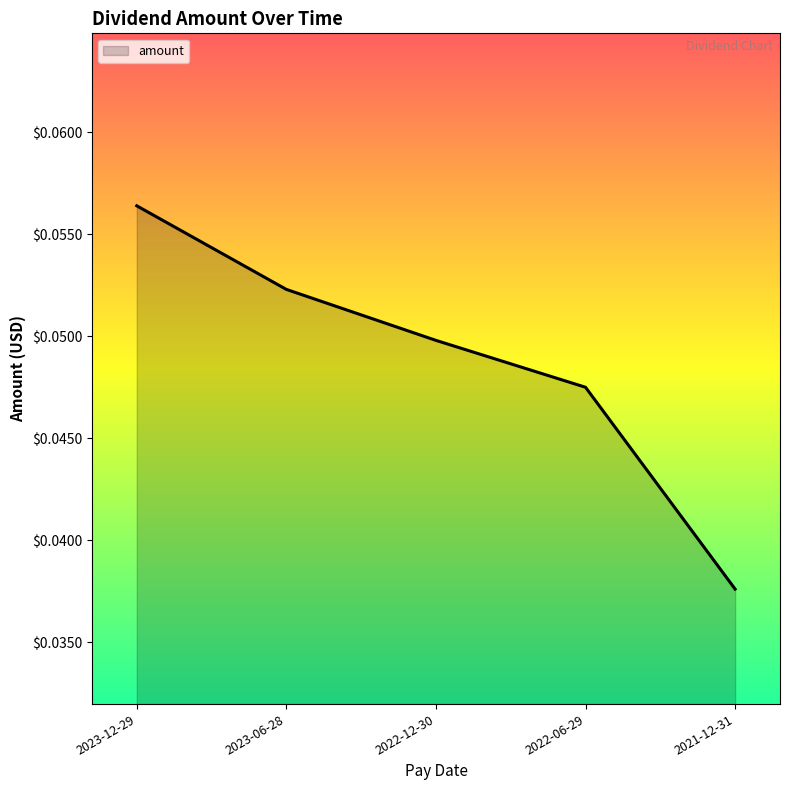

Rank the categories by value from highest to lowest.

2023-12-29, 2023-06-28, 2022-12-30, 2022-06-29, 2021-12-31